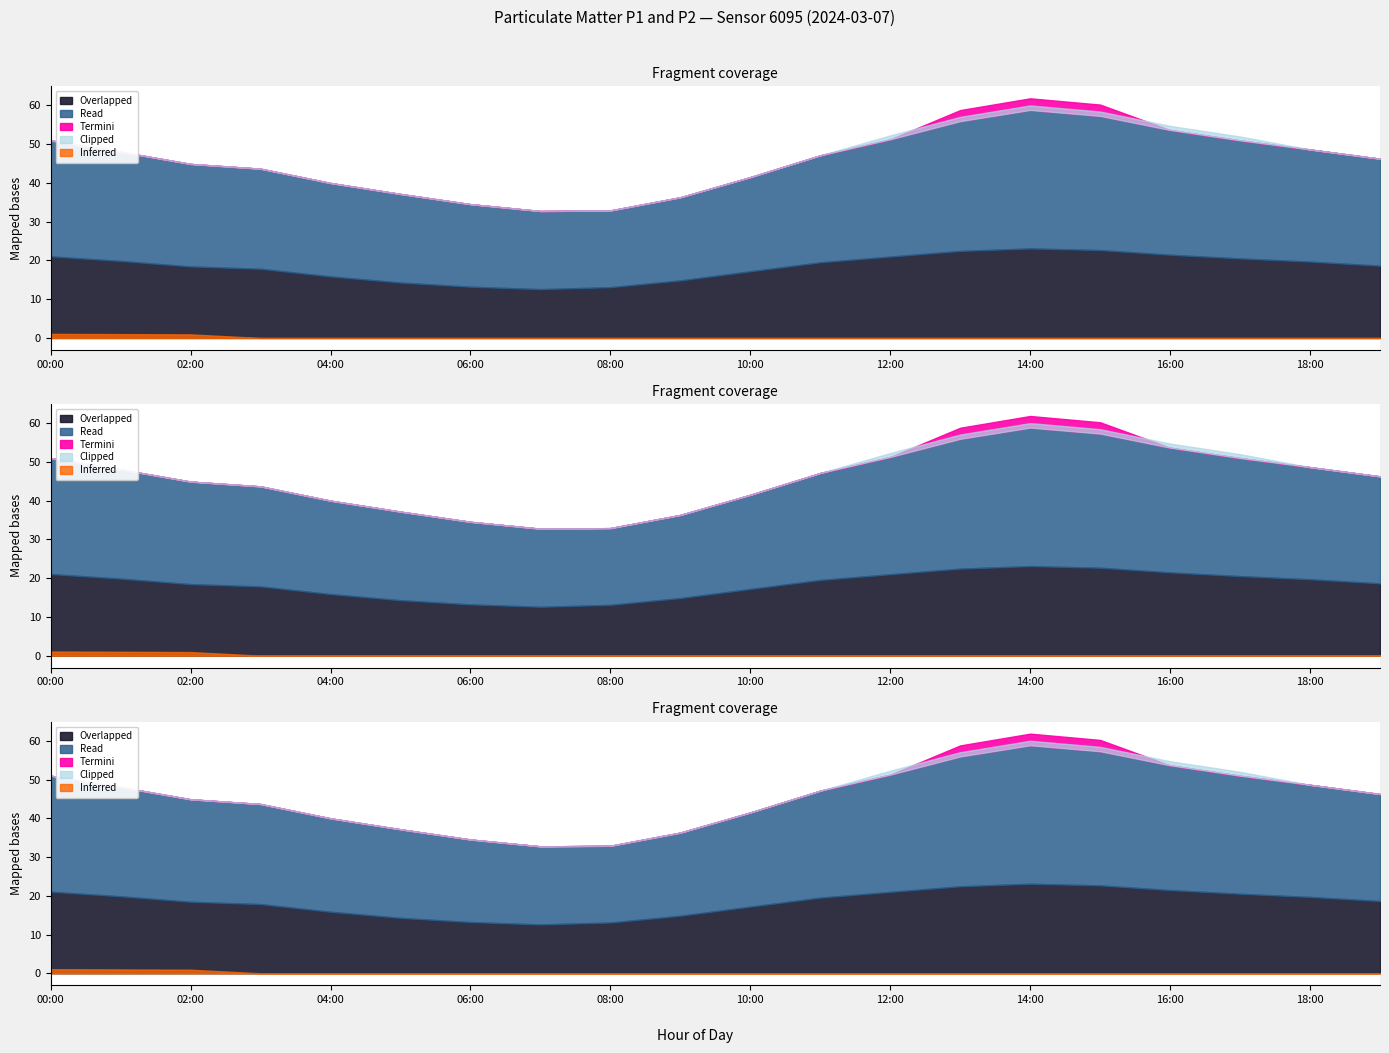

Does the chart have visible grid lines?

No